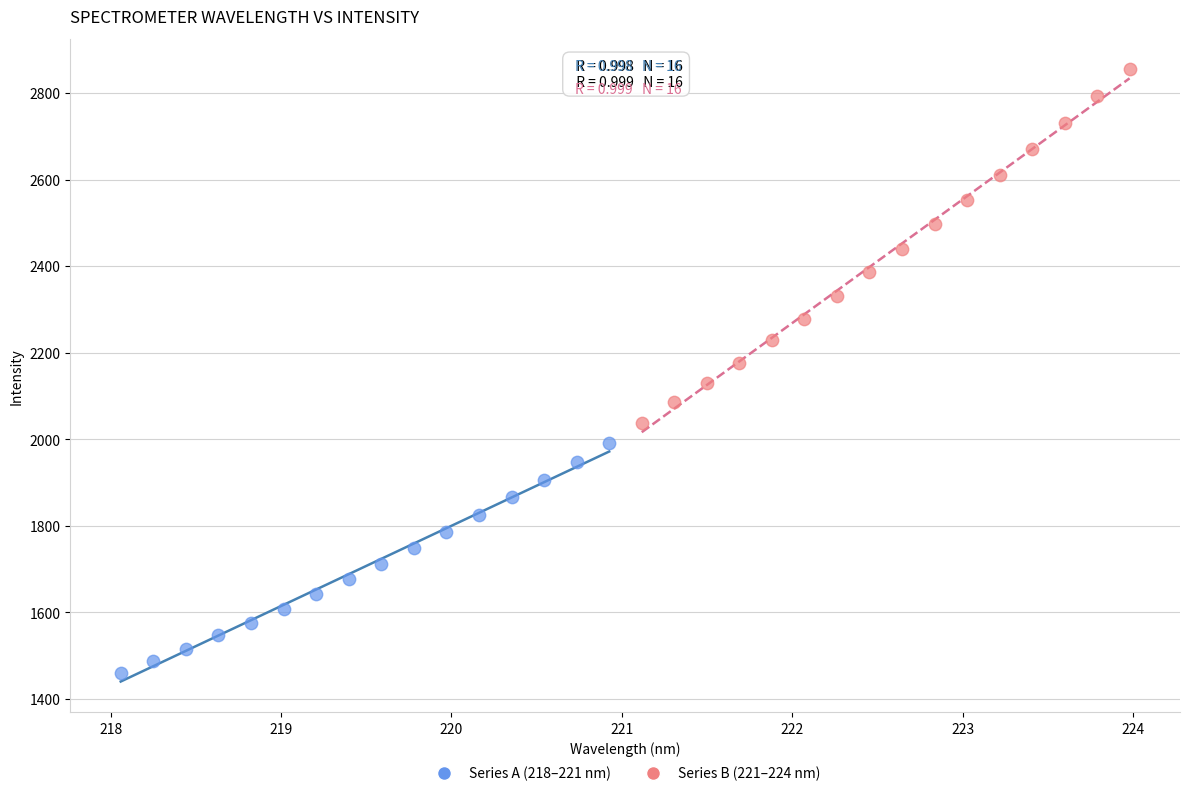

Which series contains the lowest Y value?

Series A (218–221 nm)